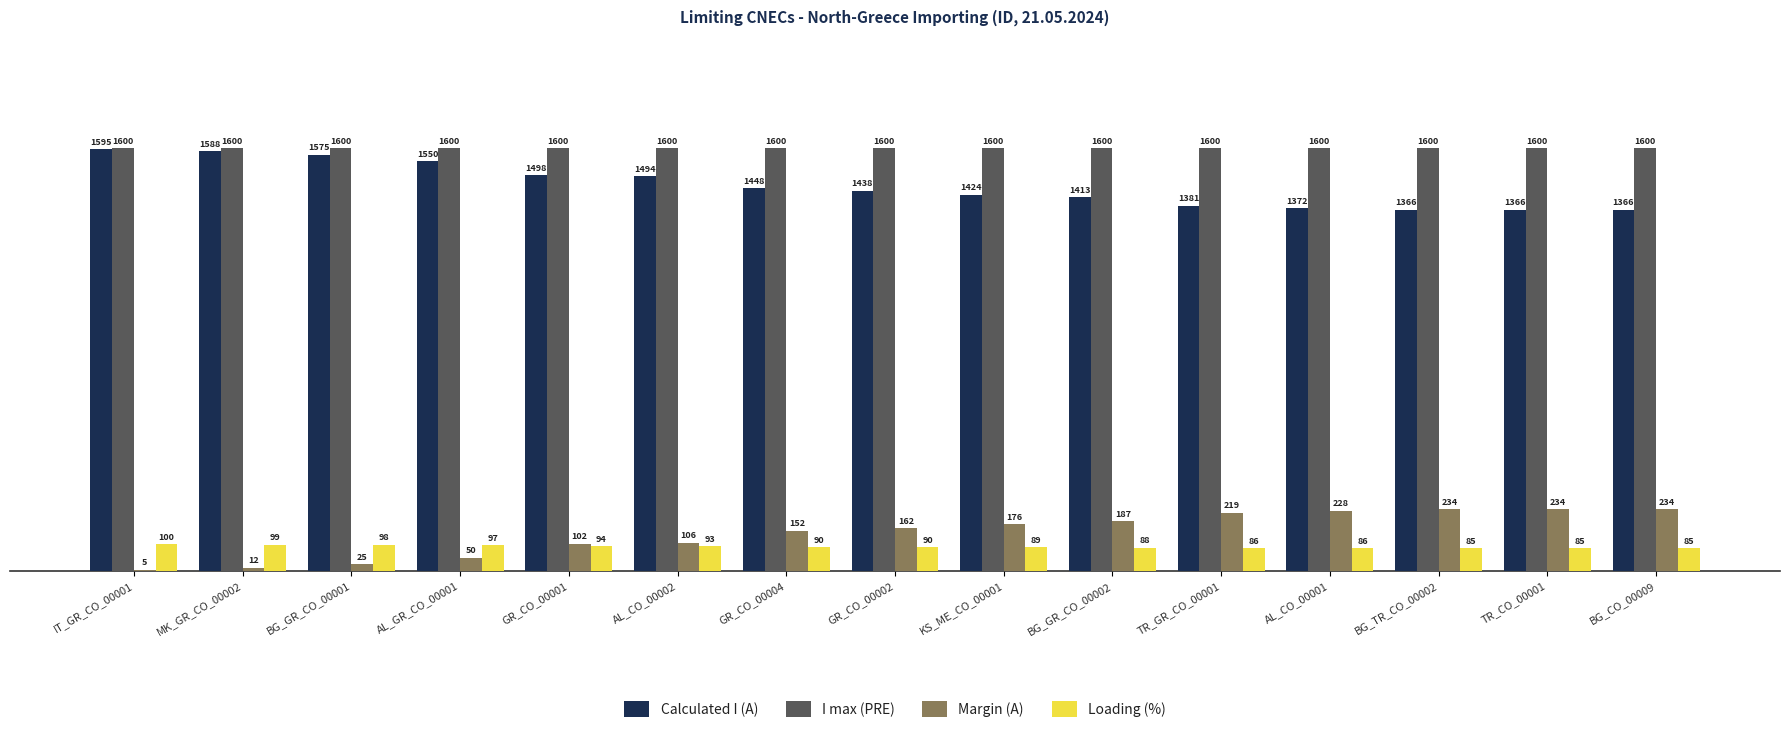

What is the average value of the I max (PRE) series?

1600